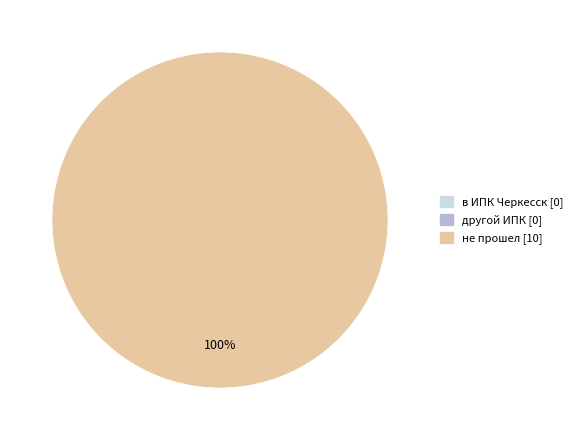

Is there any slice that represents more than half of the pie?

Yes